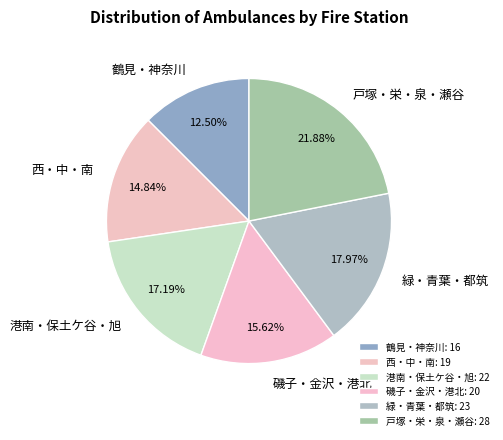

Count the number of slices in the pie.

6